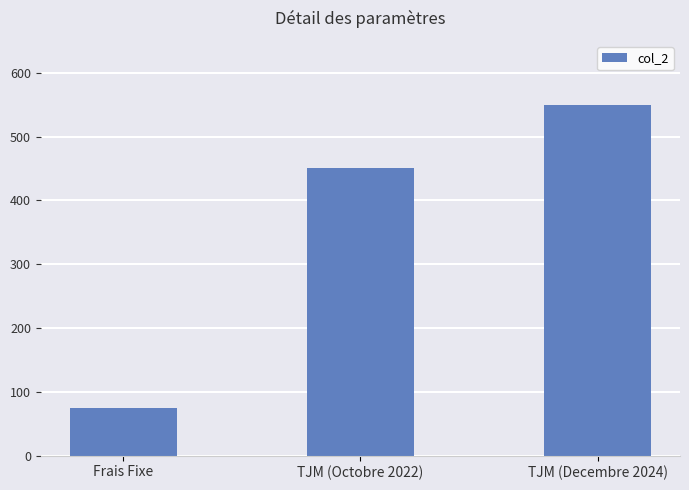

Which category has the highest value across all series?

TJM (Decembre 2024)